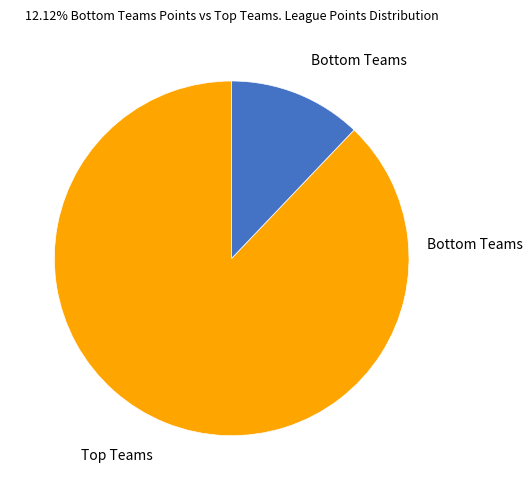

Does any single category account for the majority?

Yes